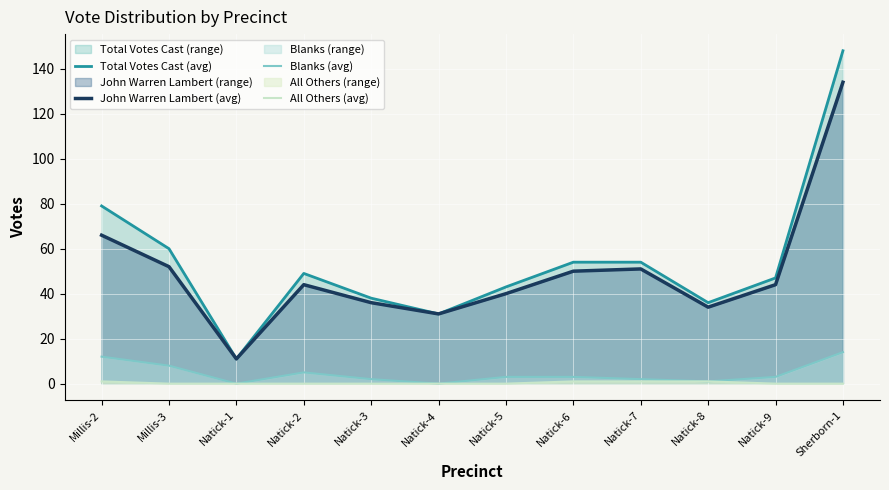

What are all the series names shown in the legend?

Total Votes Cast (avg), John Warren Lambert (avg), Blanks (avg), All Others (avg)